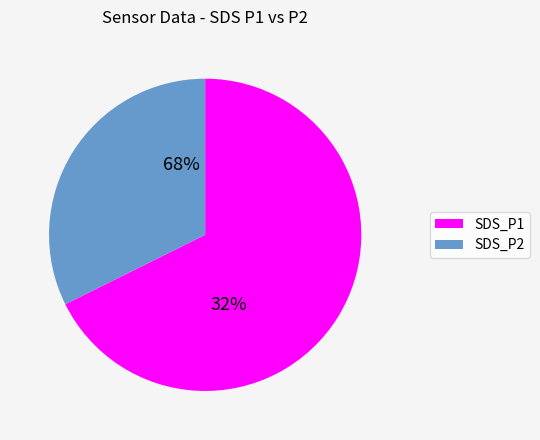

Which slice represents more than half of the pie?

SDS_P1